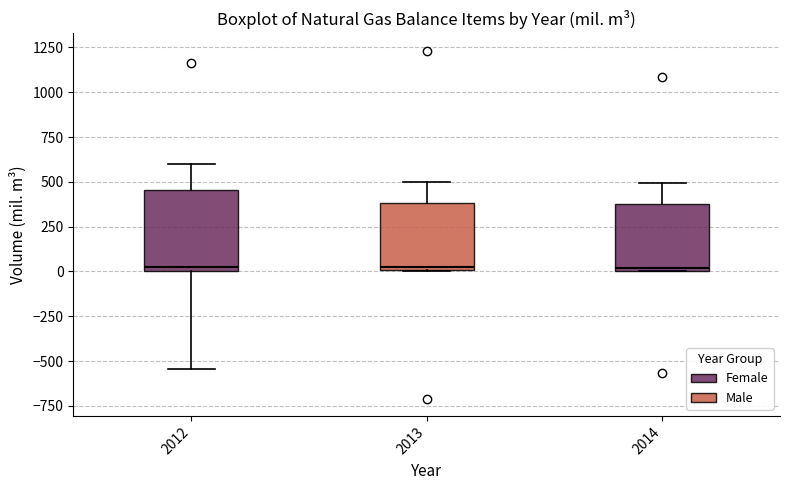

Reading left to right, transcribe this box plot: for each box, give where its median line is, the range the box spans, and where its two whiskers end, as read against the y-axis. The values are not printed on the chart, so give them approximately, as read against the axis.

2012: median 0 (just above the box's lower edge), box 0 to 450, whiskers -550 to 600
2013: median 0 (just above the box's lower edge), box 0 to 400, whiskers 0 to 500
2014: median 0 (just above the box's lower edge), box 0 to 400, whiskers 0 to 500